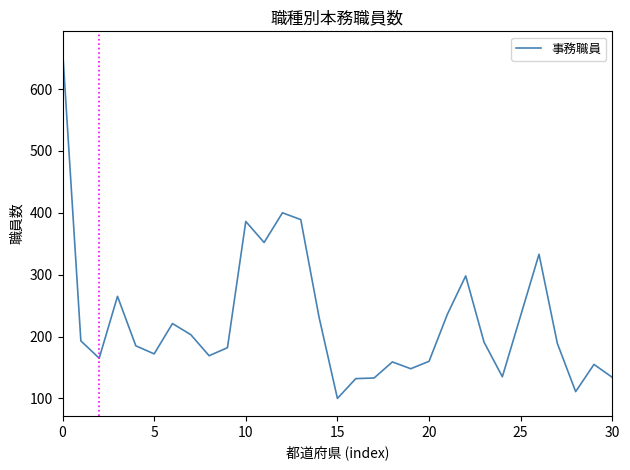

What is the minimum value shown in the chart?

100